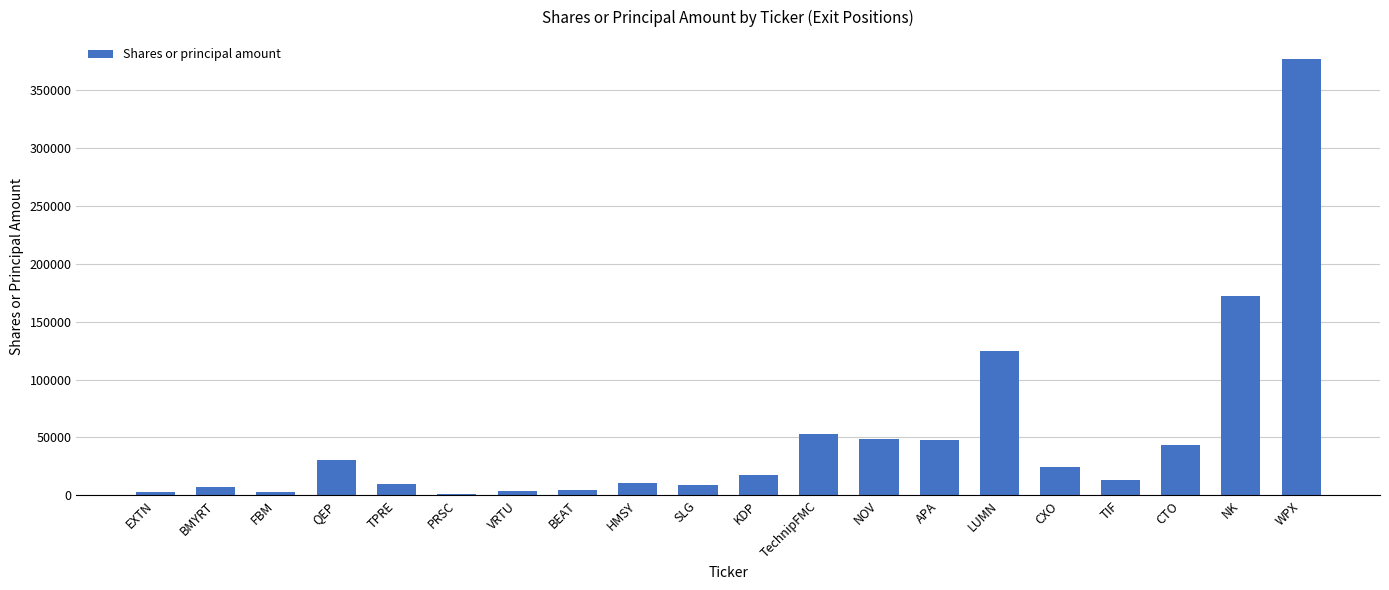

Is it true that the value at KDP is 17258?

True